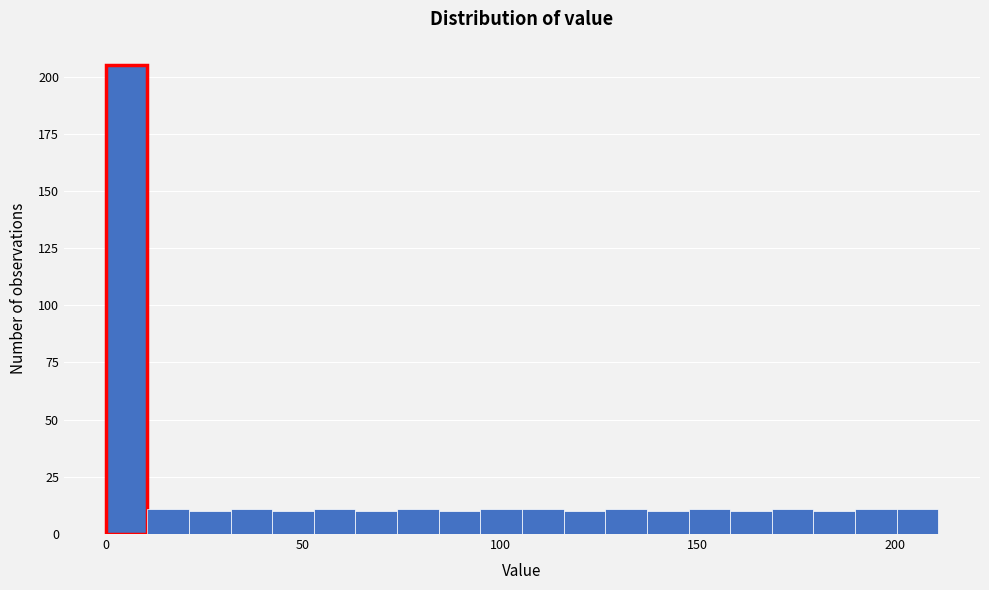

Around what value on the x-axis is the tallest bar? Give the approximate position of its centre, as read against the axis.

5